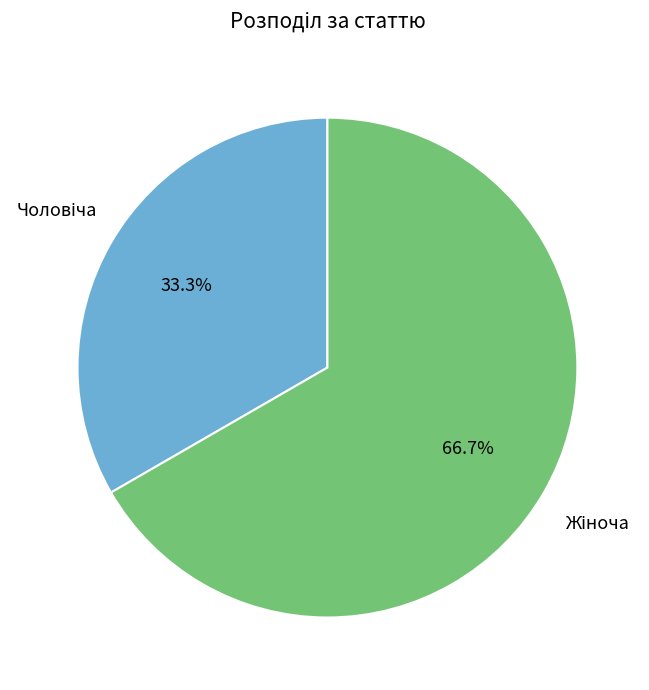

Does any single category account for the majority?

Yes